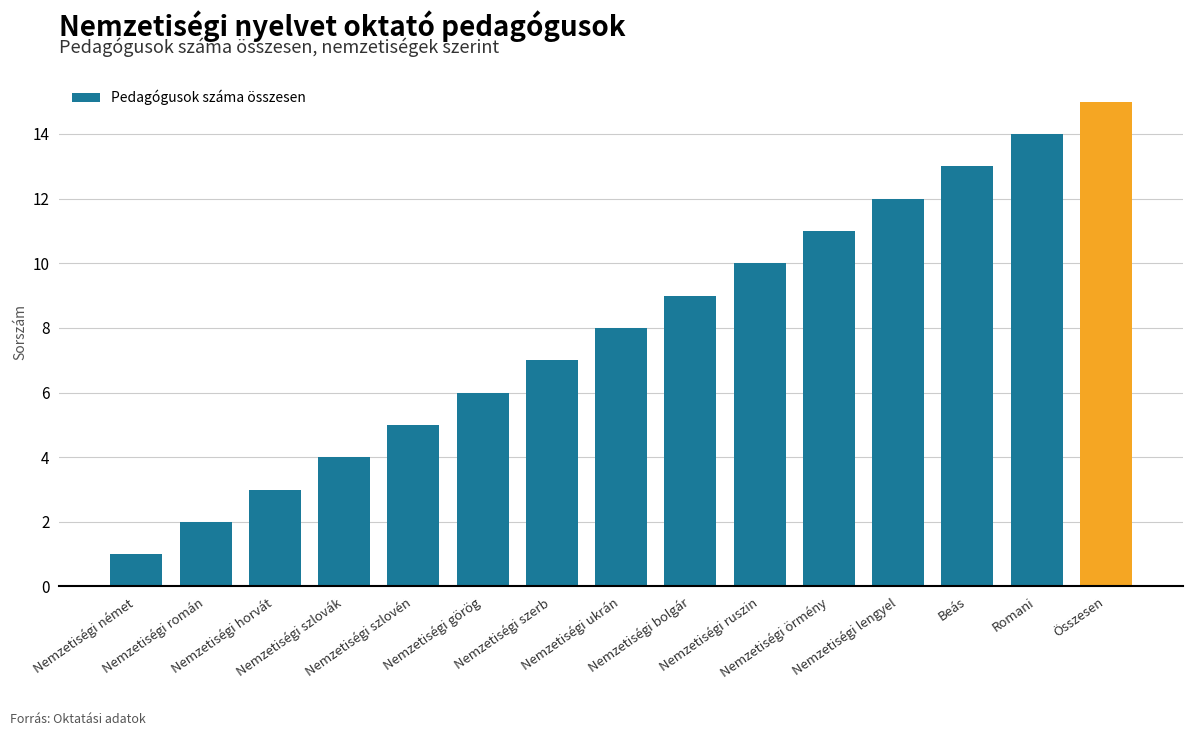

At which category does the chart reach its peak across all series?

Összesen